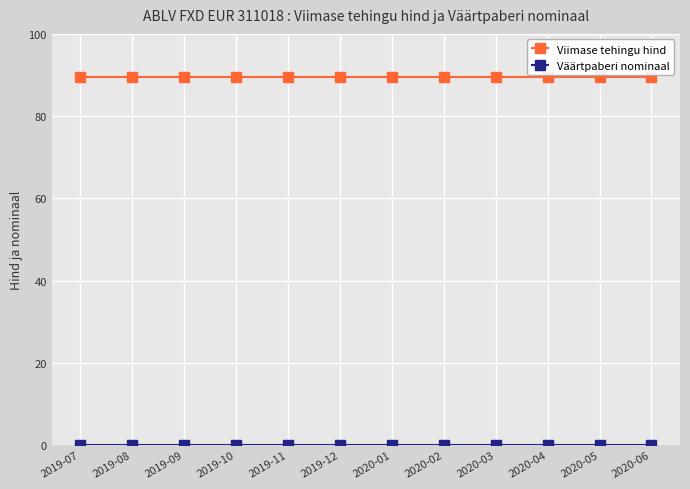

What is the sum of all Viimase tehingu hind values?

1073.2